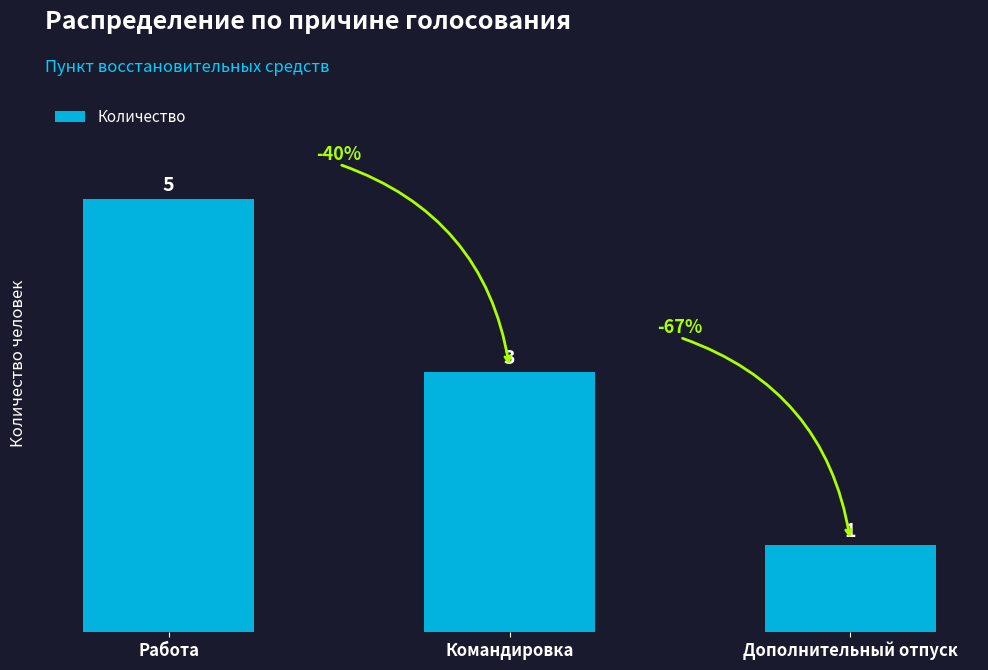

Rank the categories by value from highest to lowest.

Работа, Командировка, Дополнительный отпуск